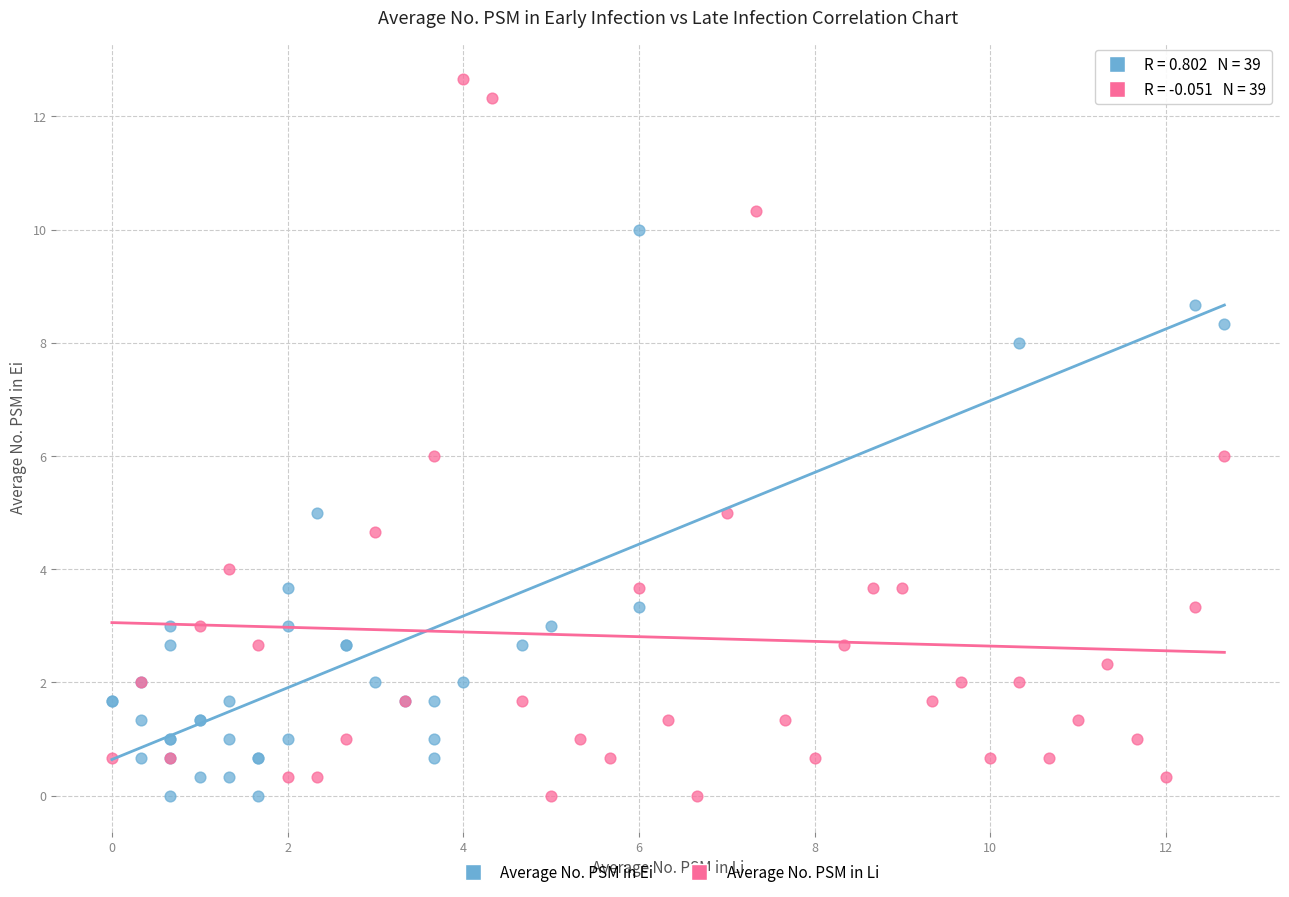

Which series reaches the maximum Y coordinate?

Average No. PSM in Li